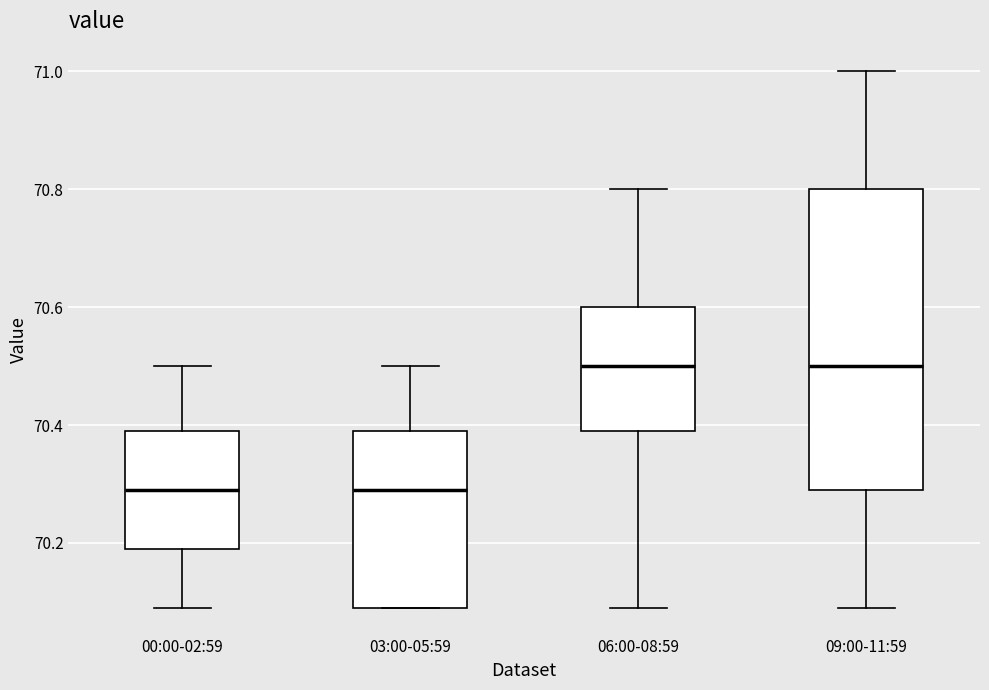

Reading left to right, transcribe this box plot: for each box, give where its median line is, the range the box spans, and where its two whiskers end, as read against the y-axis. The values are not printed on the chart, so give them approximately, as read against the axis.

00:00-02:59: median 70.3, box 70.2 to 70.4, whiskers 70.1 to 70.5
03:00-05:59: median 70.3, box 70.1 to 70.4, whiskers 70.1 to 70.5
06:00-08:59: median 70.5, box 70.4 to 70.6, whiskers 70.1 to 70.8
09:00-11:59: median 70.5, box 70.3 to 70.8, whiskers 70.1 to 71.0